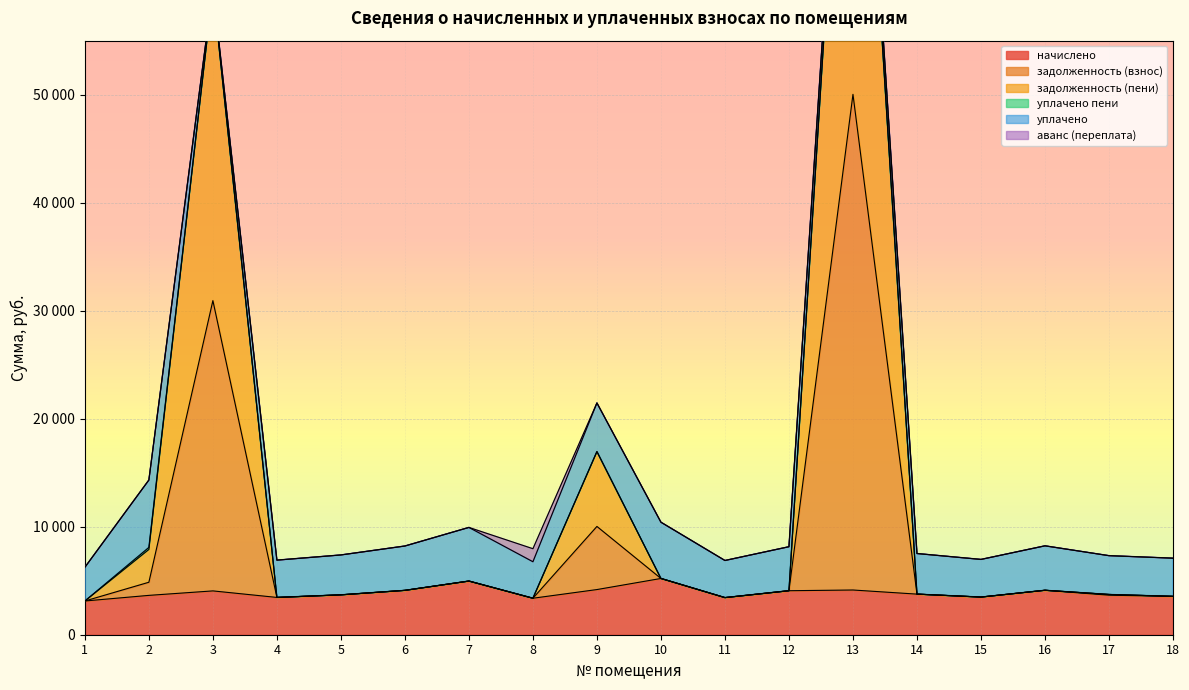

Which series changed the most between 4 and 11?

начислено